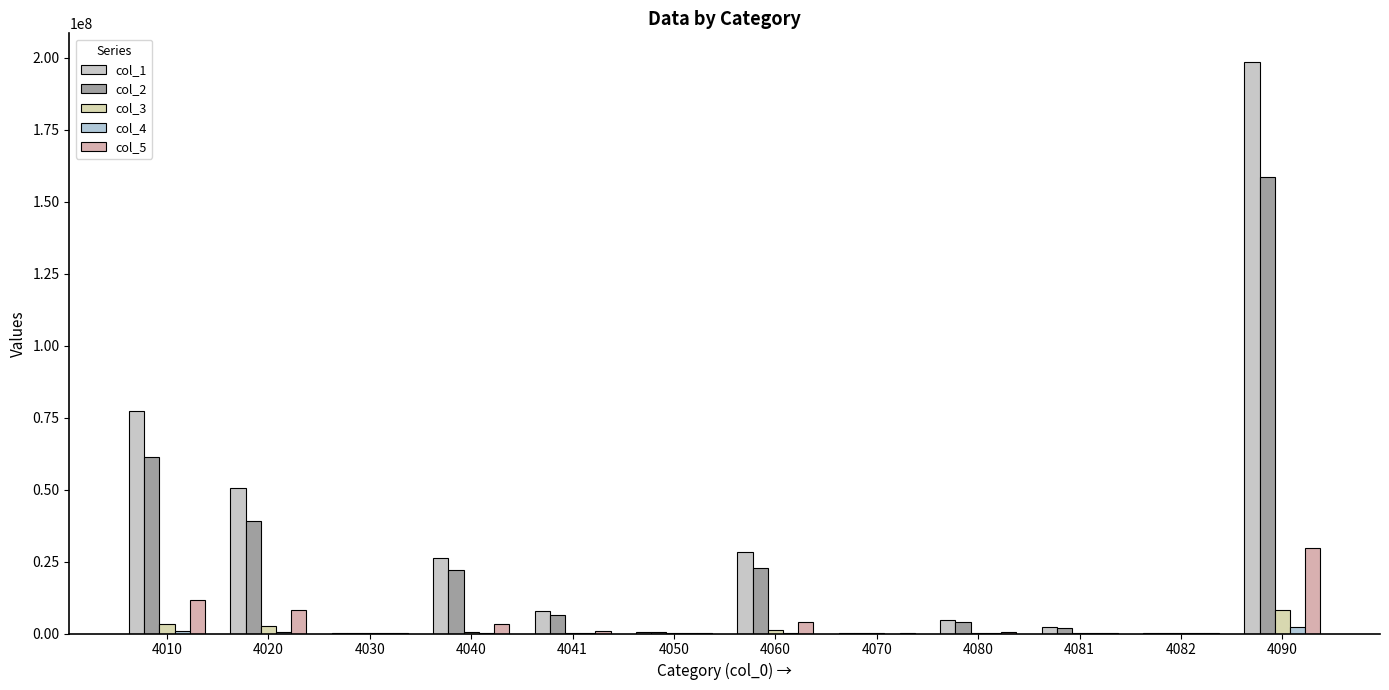

What is the difference between the maximum and second lowest values in the col_4 series?

2142733